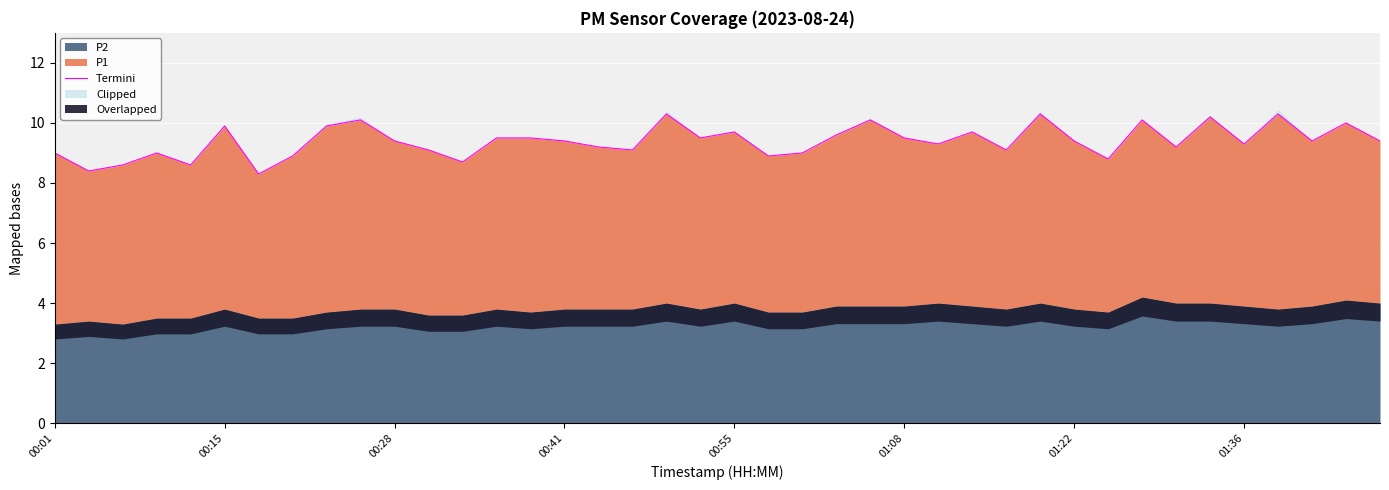

What is the average value?

9.4